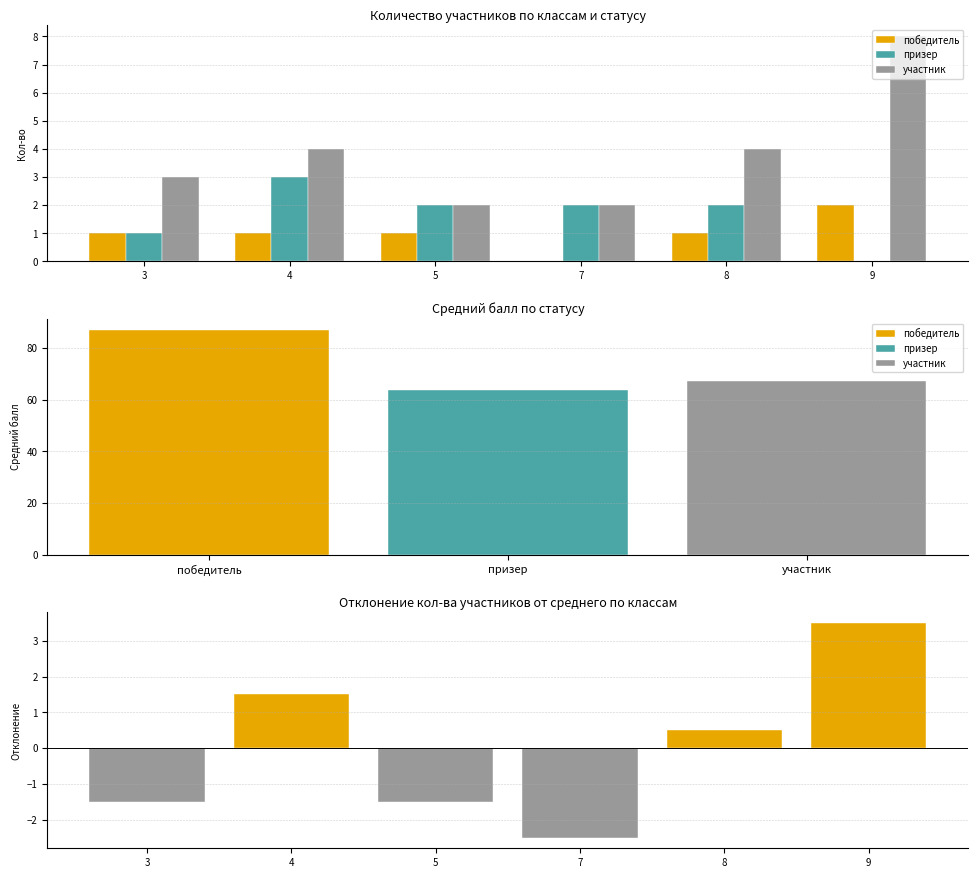

Count the призер values in the range 1 to 2.

4